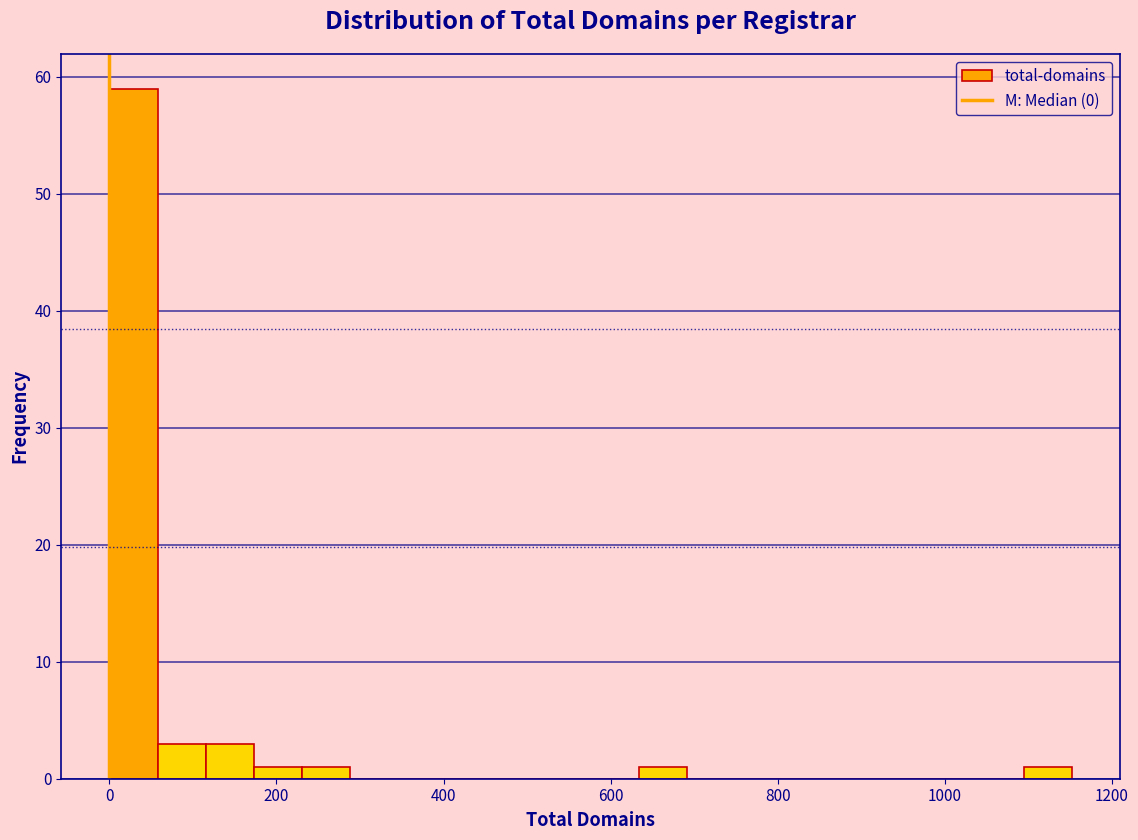

Around what value on the x-axis is the tallest bar? Give the approximate position of its centre, as read against the axis.

20